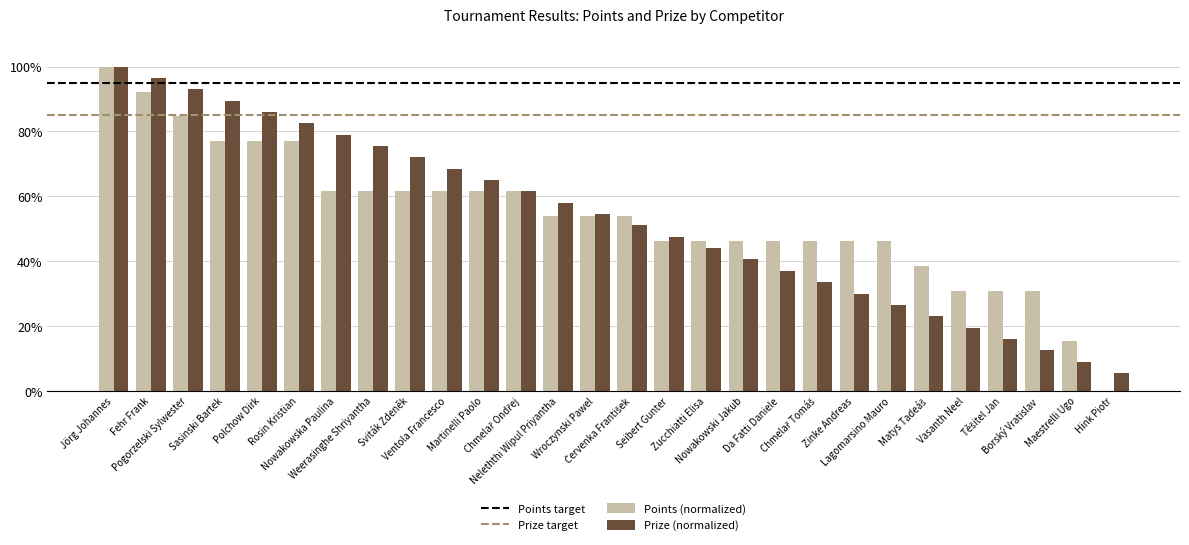

How many series are shown in this chart?

2